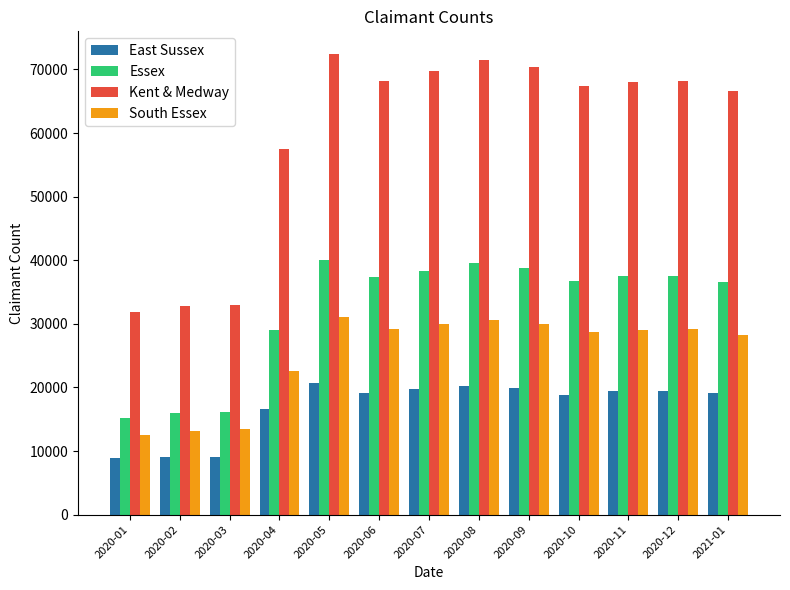

What is the sum of all East Sussex values?

220445